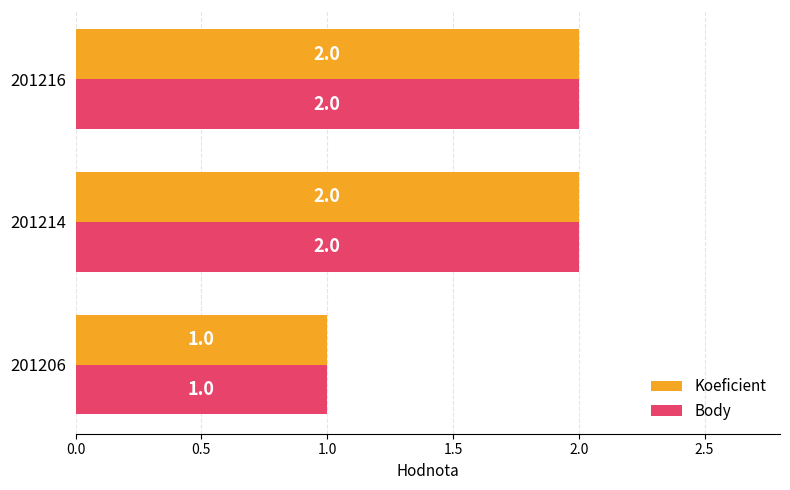

What is the sum of all Koeficient values?

5